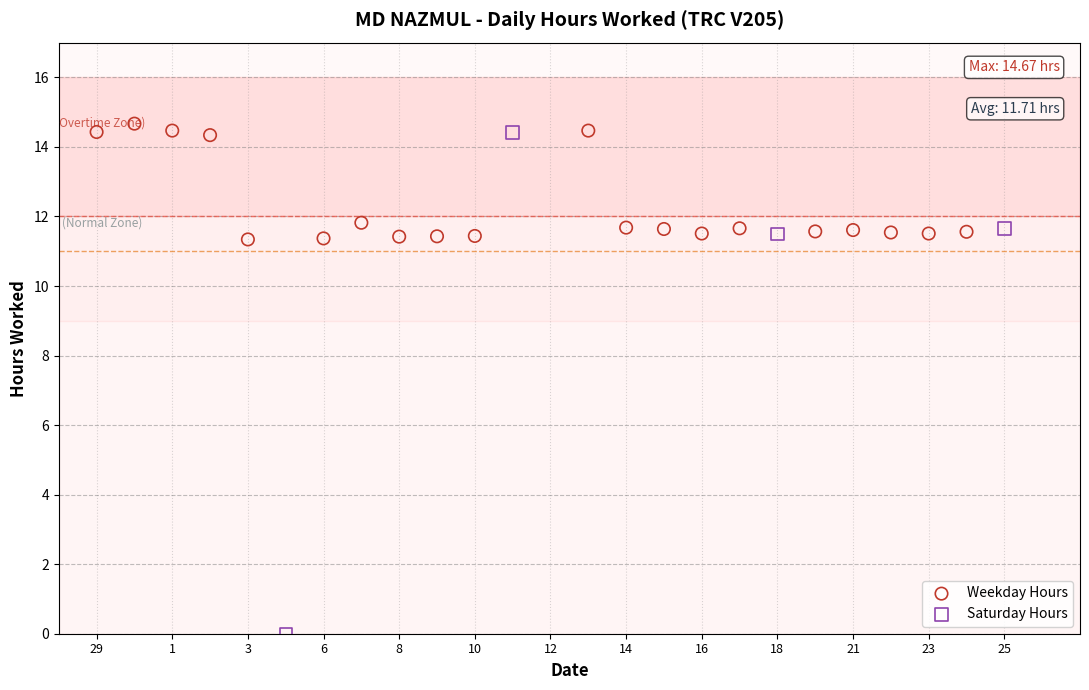

Which series contains the highest Y value?

Weekday Hours